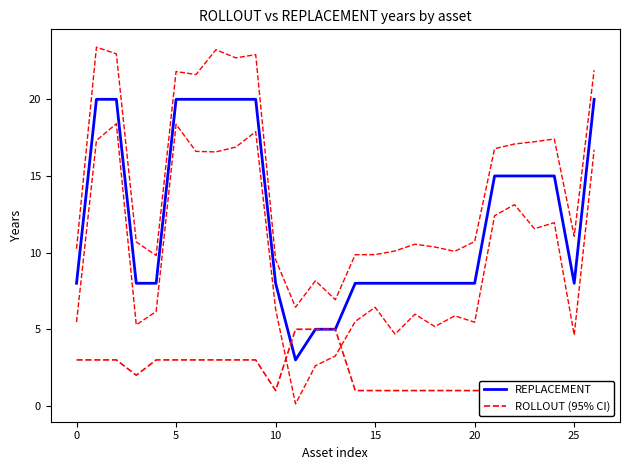

The value of REPLACEMENT at 20 is 5. True or false?

False